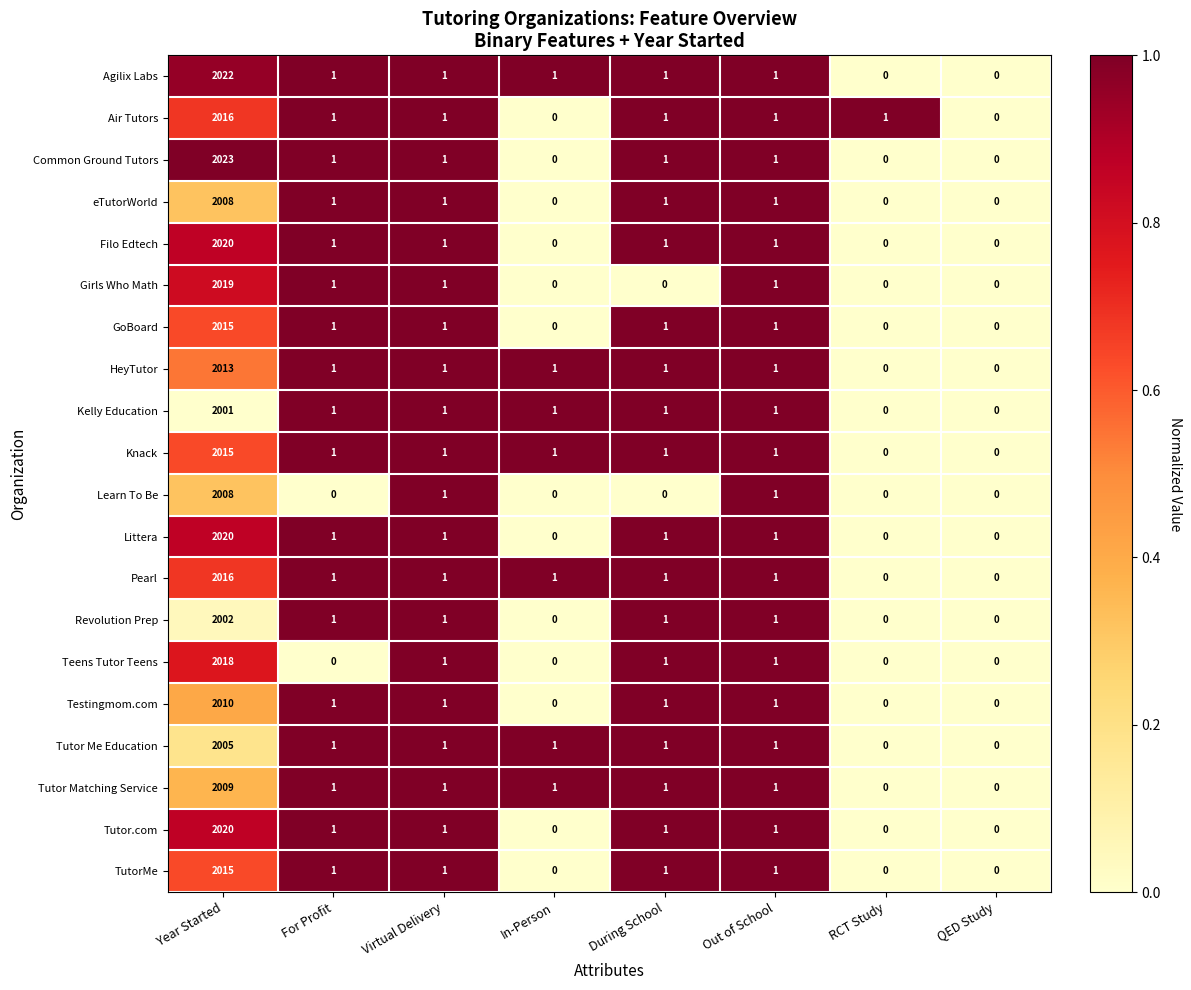

What is the difference between the maximum and minimum values in the Littera series?

2020